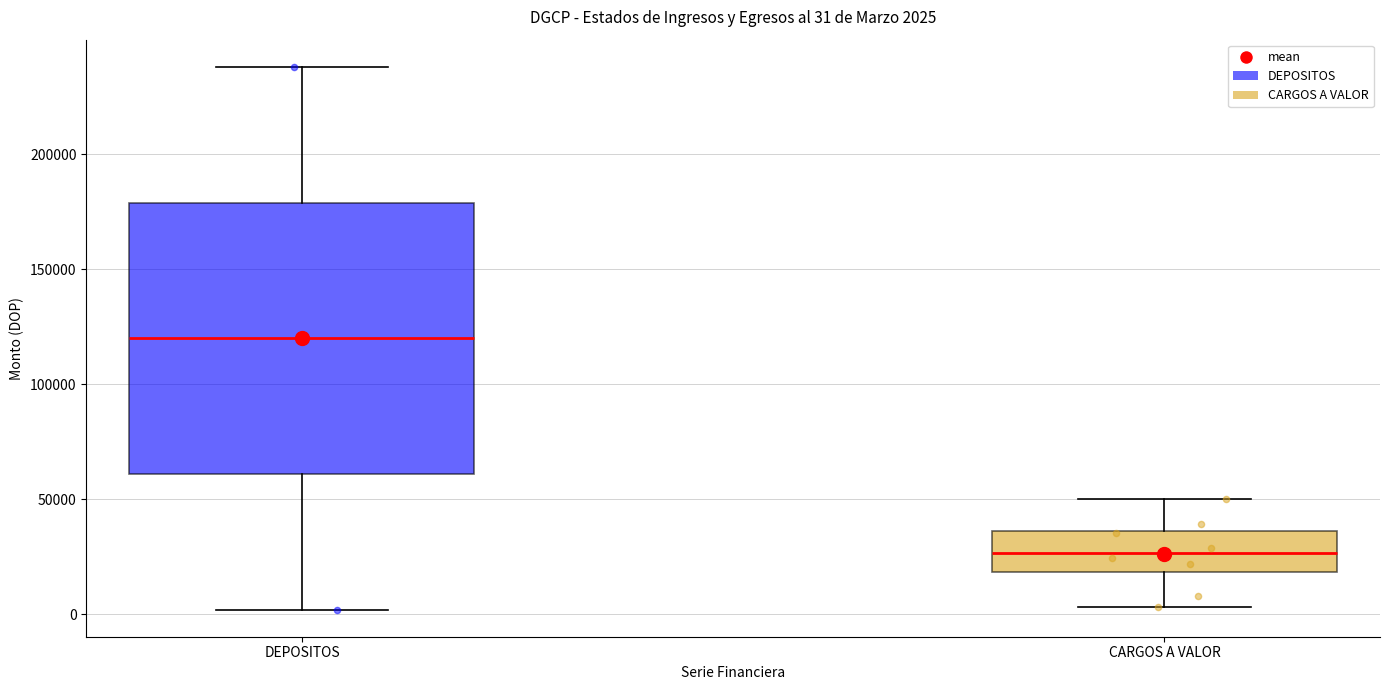

Which box has the lowest median line?

CARGOS A VALOR